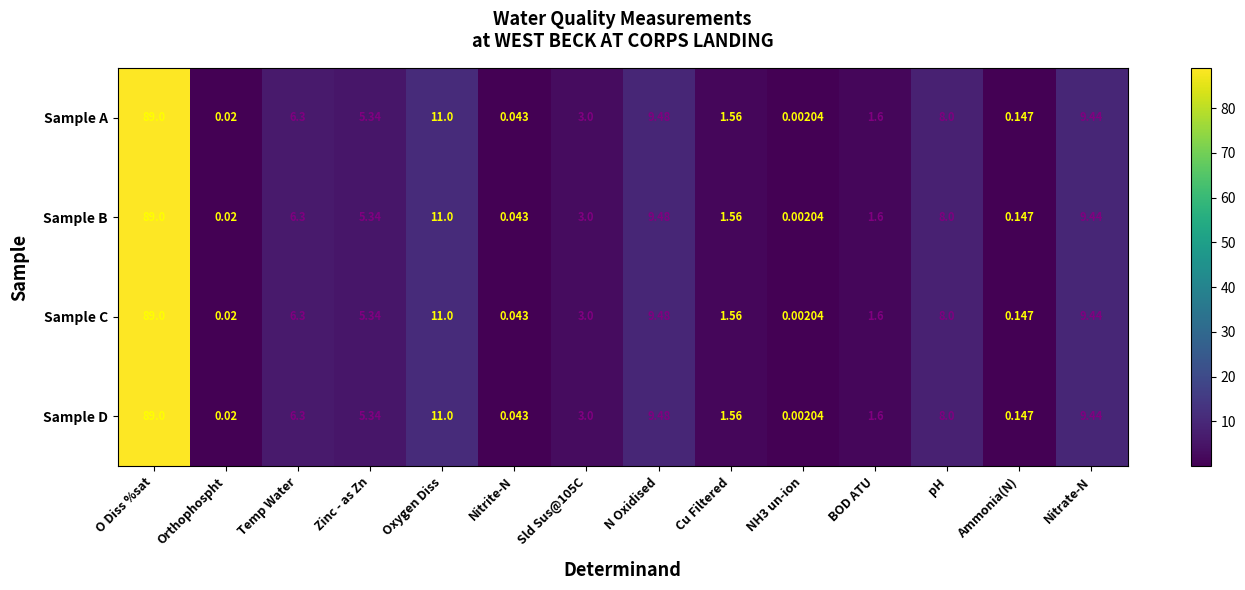

At which label does Sample B first exceed 5?

O Diss %sat